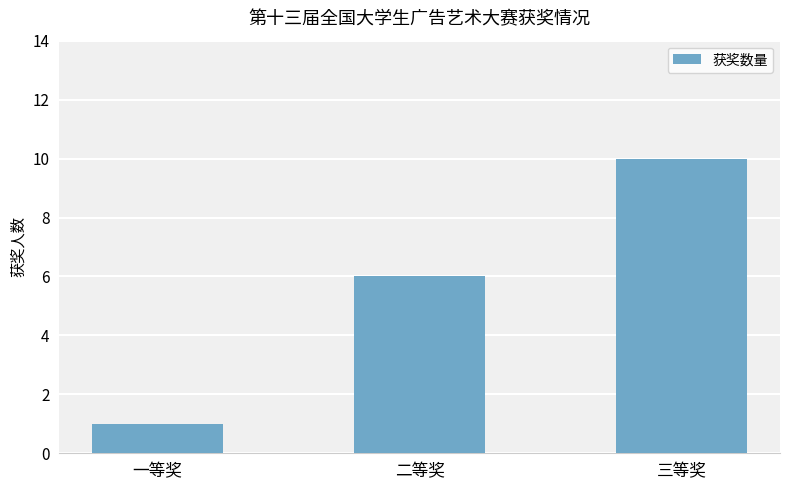

At which label is the value closest to 5?

二等奖